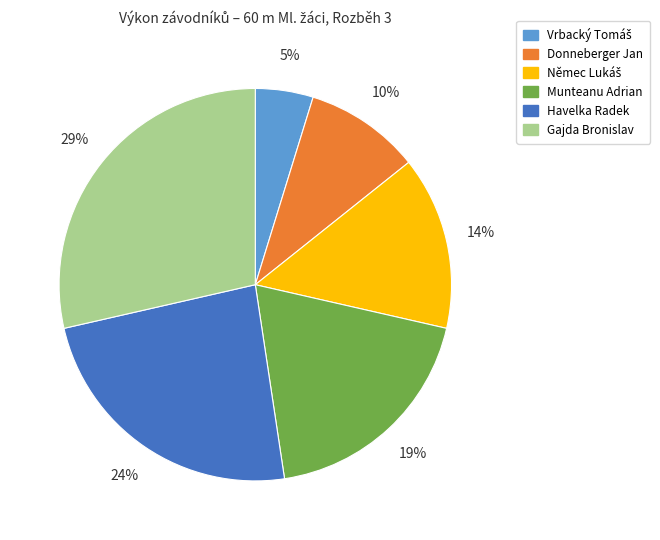

Is it true that Havelka Radek is 24% of the pie?

True